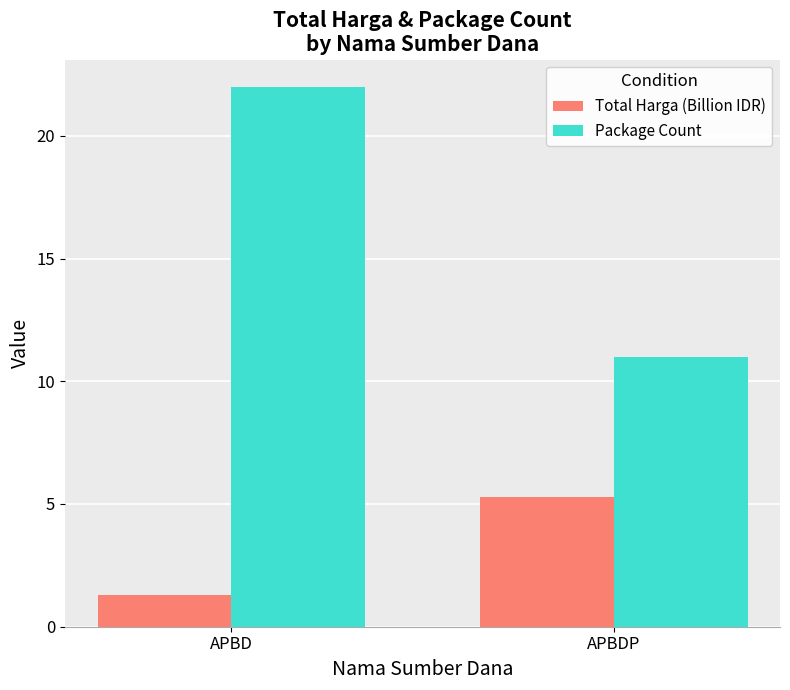

How many bars are there in each group?

2